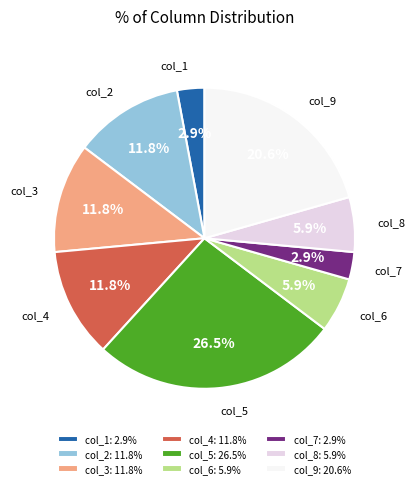

Approximately how many times larger is the value at col_2 compared to col_5?

0.4